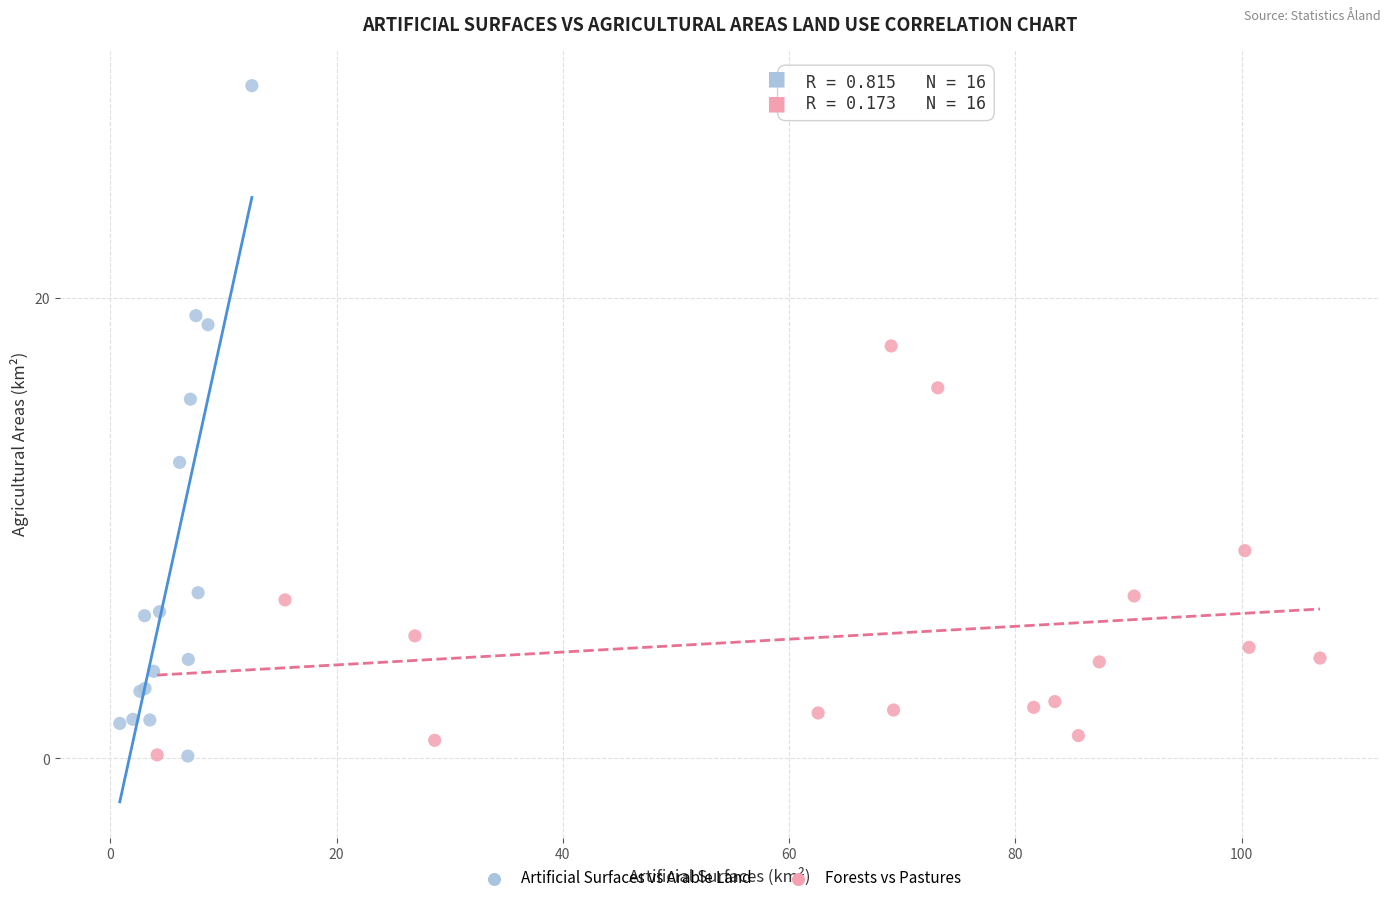

Which series has the largest Y range (max minus min)?

Artificial Surfaces vs Arable Land